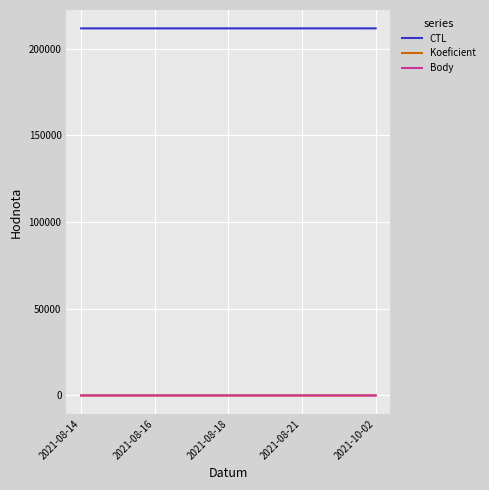

True or false: CTL and Body cross at least once.

False